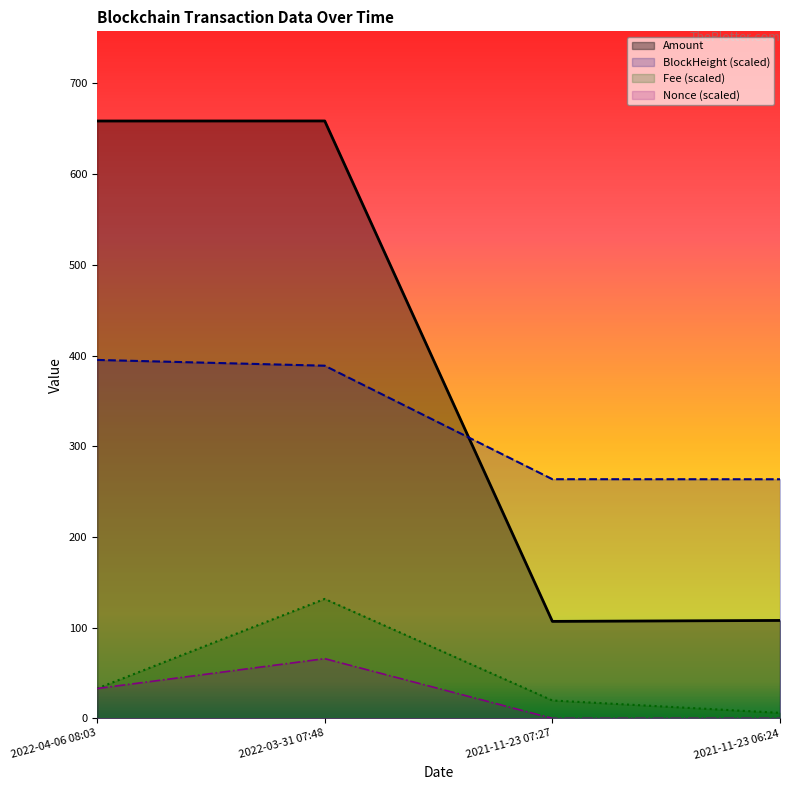

Reading left to right, transcribe all the data shown in this chart.

Amount: 2022-04-06 08:03=658.6	2022-03-31 07:48=658.7	2021-11-23 07:27=107.0	2021-11-23 06:24=108.0
BlockHeight (scaled): 2022-04-06 08:03=395.2	2022-03-31 07:48=388.8	2021-11-23 07:27=263.7	2021-11-23 06:24=263.6
Fee (scaled): 2022-04-06 08:03=32.9	2022-03-31 07:48=131.7	2021-11-23 07:27=19.7	2021-11-23 06:24=6.1
Nonce (scaled): 2022-04-06 08:03=32.9	2022-03-31 07:48=65.9	2021-11-23 07:27=0.0	2021-11-23 06:24=0.0